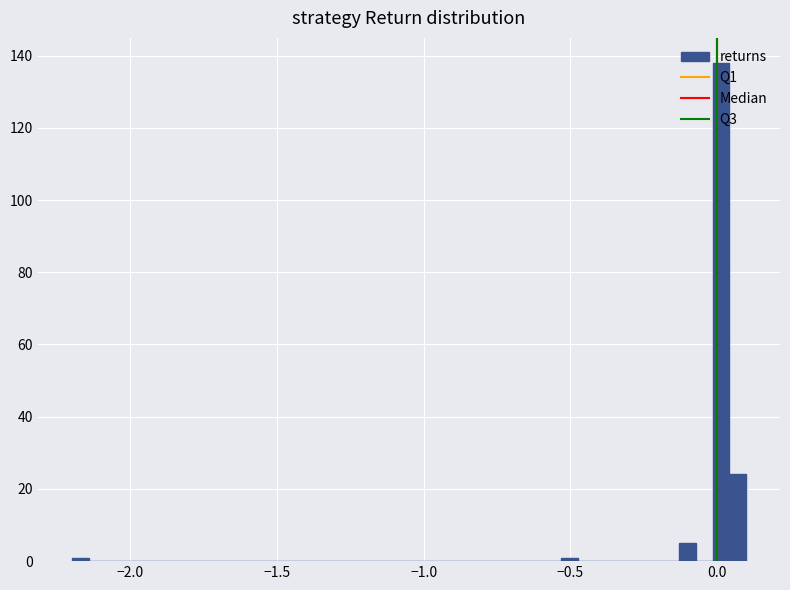

Around what value on the x-axis is the tallest bar? Give the approximate position of its centre, as read against the axis.

0.00